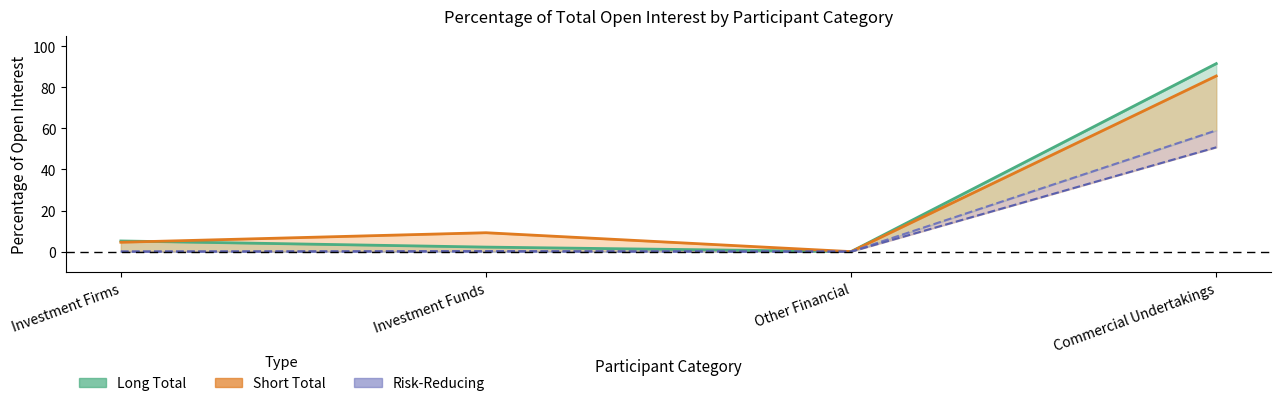

What is the difference between the highest and lowest values at Investment Funds?

9.2